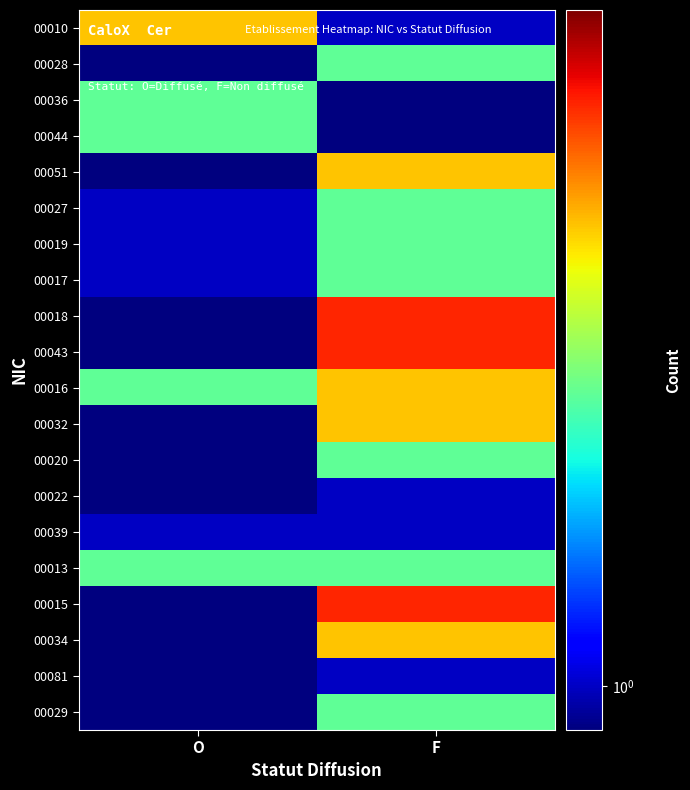

Which series has the largest range (max minus min)?

00018